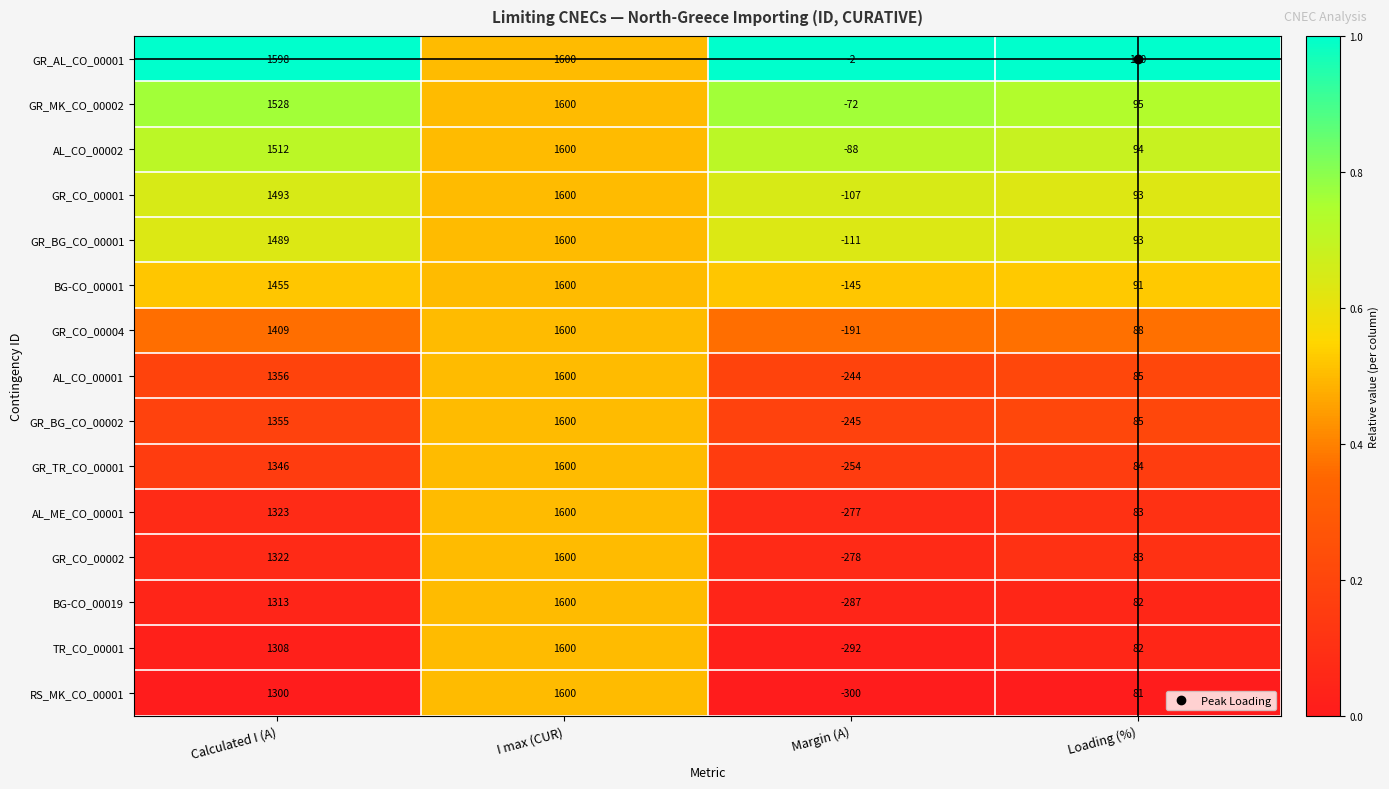

Which label corresponds to the smallest value in the chart?

Margin (A)